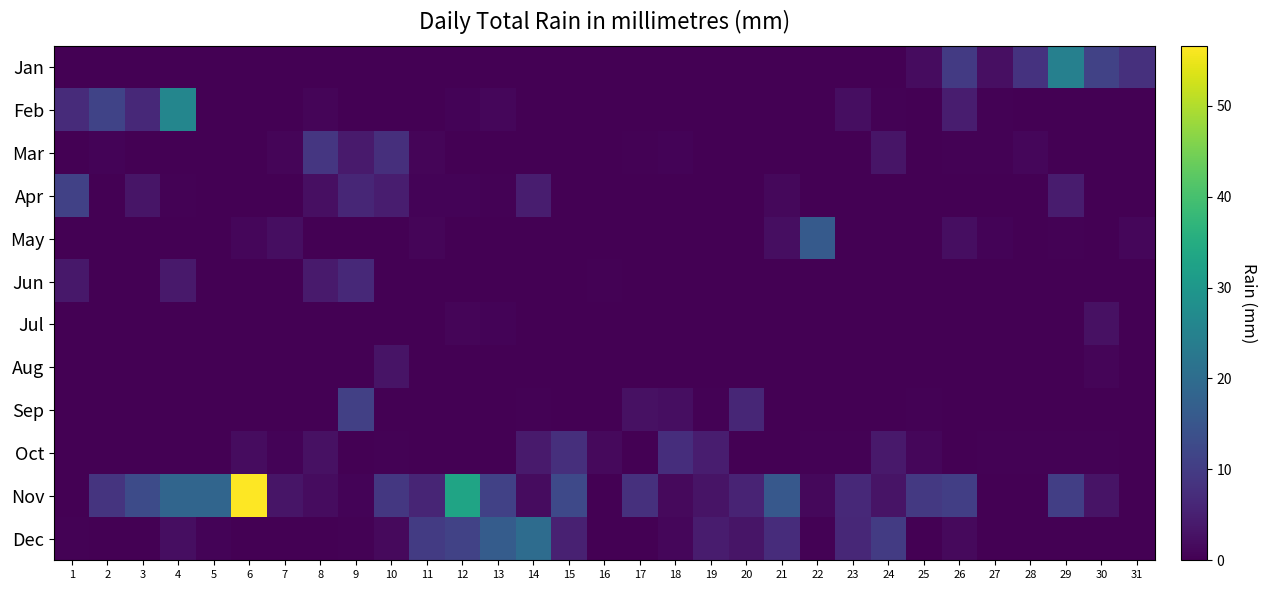

Reading right to left, extract all data points from this chart.

Jan: 31=7.9	30=11.2	29=24.6	28=8.4	27=2.3	26=9.7	25=1.8	24=0.0	23=0.0	22=0.0	21=0.0	20=0.0	19=0.0	18=0.0	17=0.0	16=0.0	15=0.0	14=0.0	13=0.0	12=0.0	11=0.0	10=0.0	9=0.0	8=0.0	7=0.0	6=0.0	5=0.0	4=0.0	3=0.0	2=0.0	1=0.0
Feb: 31=0.0	30=0.0	29=0.0	28=0.0	27=0.2	26=4.6	25=0.0	24=0.2	23=2.0	22=0.0	21=0.0	20=0.0	19=0.0	18=0.0	17=0.0	16=0.0	15=0.0	14=0.0	13=1.0	12=0.5	11=0.0	10=0.0	9=0.0	8=0.8	7=0.0	6=0.0	5=0.0	4=25.9	3=6.6	2=11.4	1=6.9
Mar: 31=0.0	30=0.0	29=0.0	28=1.0	27=0.2	26=0.2	25=0.0	24=3.3	23=0.0	22=0.0	21=0.0	20=0.0	19=0.0	18=0.5	17=0.2	16=0.0	15=0.0	14=0.0	13=0.0	12=0.0	11=0.8	10=7.6	9=4.1	8=8.9	7=0.8	6=0.0	5=0.0	4=0.0	3=0.0	2=0.5	1=0.0
Apr: 31=0.0	30=0.0	29=4.3	28=0.0	27=0.0	26=0.0	25=0.0	24=0.0	23=0.0	22=0.0	21=1.3	20=0.0	19=0.0	18=0.0	17=0.0	16=0.0	15=0.0	14=4.6	13=0.2	12=0.5	11=0.5	10=4.6	9=6.1	8=2.3	7=0.0	6=0.0	5=0.0	4=0.2	3=3.3	2=0.0	1=10.9
May: 31=1.0	30=0.0	29=0.2	28=0.0	27=0.5	26=2.0	25=0.0	24=0.0	23=0.0	22=16.0	21=2.0	20=0.0	19=0.0	18=0.0	17=0.0	16=0.0	15=0.0	14=0.0	13=0.0	12=0.0	11=0.8	10=0.0	9=0.0	8=0.0	7=2.0	6=1.0	5=0.0	4=0.0	3=0.0	2=0.0	1=0.0
Jun: 31=0.0	30=0.0	29=0.0	28=0.0	27=0.0	26=0.0	25=0.0	24=0.0	23=0.0	22=0.0	21=0.0	20=0.0	19=0.0	18=0.0	17=0.0	16=0.2	15=0.0	14=0.0	13=0.0	12=0.0	11=0.0	10=0.0	9=6.6	8=4.1	7=0.0	6=0.0	5=0.0	4=3.8	3=0.0	2=0.0	1=3.6
Jul: 31=0.0	30=2.5	29=0.0	28=0.0	27=0.0	26=0.0	25=0.0	24=0.0	23=0.0	22=0.0	21=0.0	20=0.0	19=0.0	18=0.0	17=0.0	16=0.0	15=0.0	14=0.0	13=0.5	12=0.8	11=0.0	10=0.0	9=0.0	8=0.0	7=0.0	6=0.0	5=0.0	4=0.0	3=0.0	2=0.0	1=0.0
Aug: 31=0.0	30=0.8	29=0.0	28=0.0	27=0.0	26=0.0	25=0.0	24=0.0	23=0.0	22=0.0	21=0.0	20=0.0	19=0.0	18=0.0	17=0.0	16=0.0	15=0.0	14=0.0	13=0.0	12=0.0	11=0.0	10=3.0	9=0.0	8=0.0	7=0.0	6=0.0	5=0.0	4=0.0	3=0.0	2=0.0	1=0.0
Sep: 31=0.0	30=0.0	29=0.0	28=0.0	27=0.0	26=0.0	25=0.2	24=0.0	23=0.0	22=0.0	21=0.0	20=6.1	19=0.2	18=2.0	17=2.5	16=0.0	15=0.0	14=0.2	13=0.0	12=0.0	11=0.0	10=0.0	9=10.7	8=0.0	7=0.0	6=0.0	5=0.0	4=0.0	3=0.0	2=0.0	1=0.0
Oct: 31=0.0	30=0.2	29=0.2	28=0.2	27=0.2	26=0.0	25=1.0	24=3.8	23=0.2	22=0.2	21=0.0	20=0.0	19=4.6	18=7.4	17=0.0	16=1.5	15=7.6	14=4.1	13=0.0	12=0.0	11=0.0	10=0.2	9=0.0	8=2.5	7=0.5	6=1.8	5=0.0	4=0.0	3=0.0	2=0.0	1=0.0
Nov: 31=0.0	30=3.0	29=10.4	28=0.0	27=0.0	26=10.4	25=9.4	24=3.0	23=6.6	22=1.3	21=15.5	20=5.6	19=3.0	18=1.5	17=7.9	16=0.0	15=12.4	14=1.8	13=10.9	12=33.0	11=5.8	10=9.1	9=0.5	8=1.8	7=3.3	6=56.6	5=18.5	4=18.5	3=12.9	2=8.6	1=0.0
Dec: 31=0.0	30=0.0	29=0.0	28=0.0	27=0.0	26=1.5	25=0.0	24=9.9	23=6.3	22=0.2	21=7.1	20=3.3	19=4.3	18=1.0	17=0.0	16=0.0	15=5.3	14=20.1	13=16.5	12=11.2	11=9.9	10=1.5	9=0.2	8=0.0	7=0.0	6=0.0	5=0.5	4=2.0	3=0.0	2=0.0	1=0.2